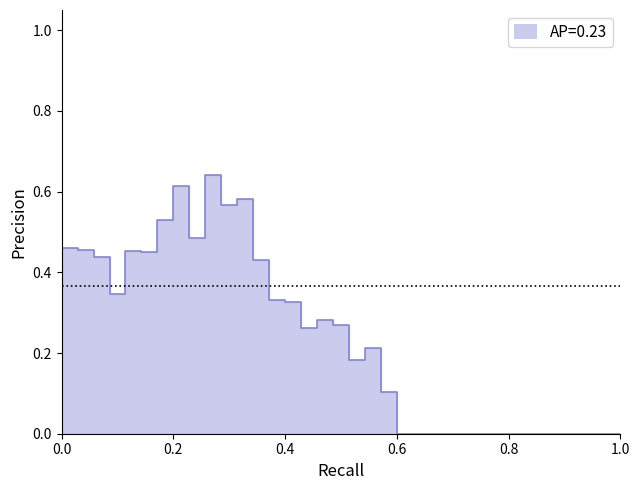

At which category does the chart reach its peak across all series?

10